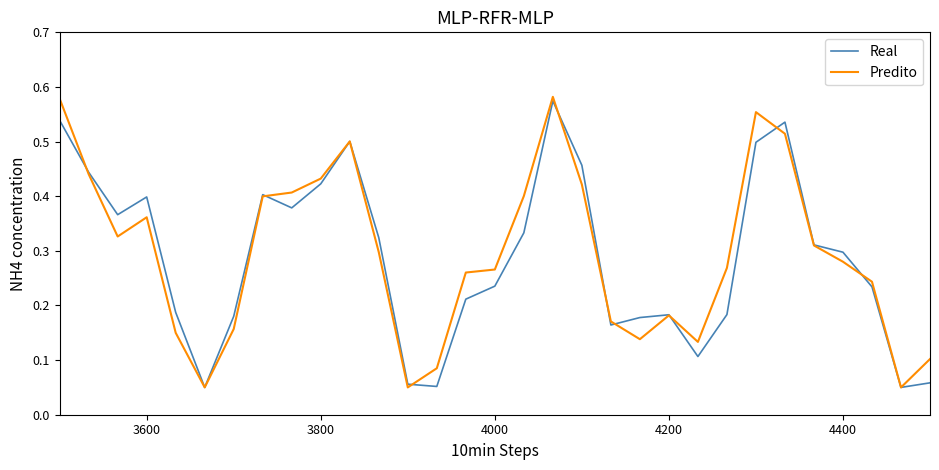

True or false: Real and Predito intersect in this chart.

True